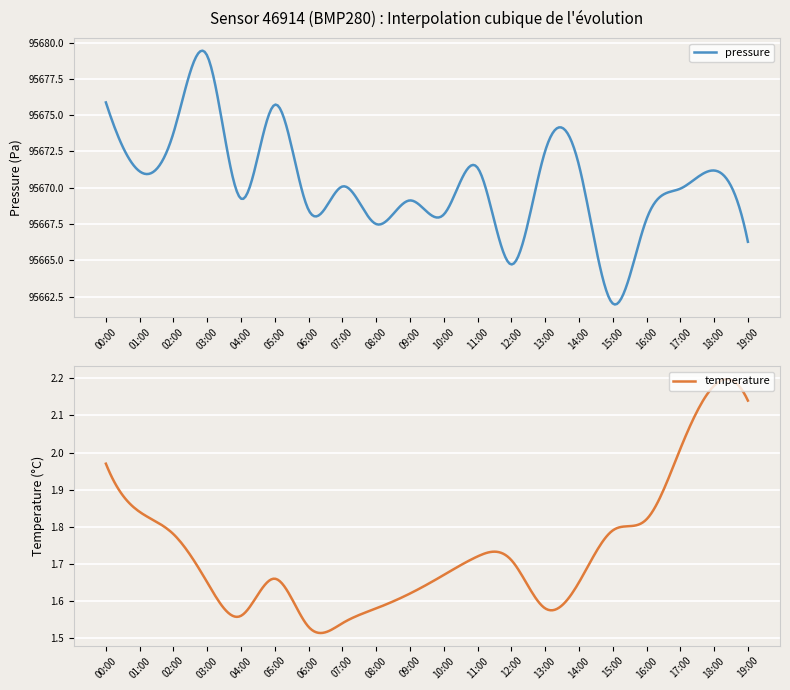

How many data points in pressure are less than 95670?

10